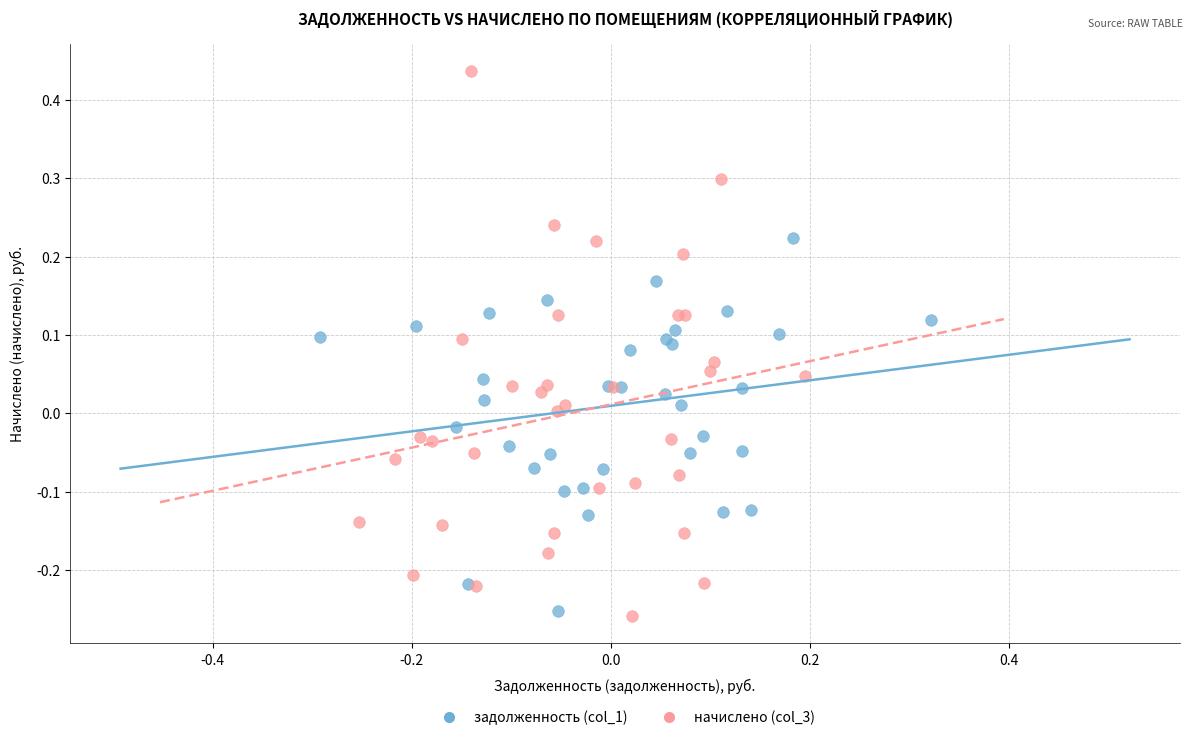

Which series contains the highest Y value?

начислено (col_3)